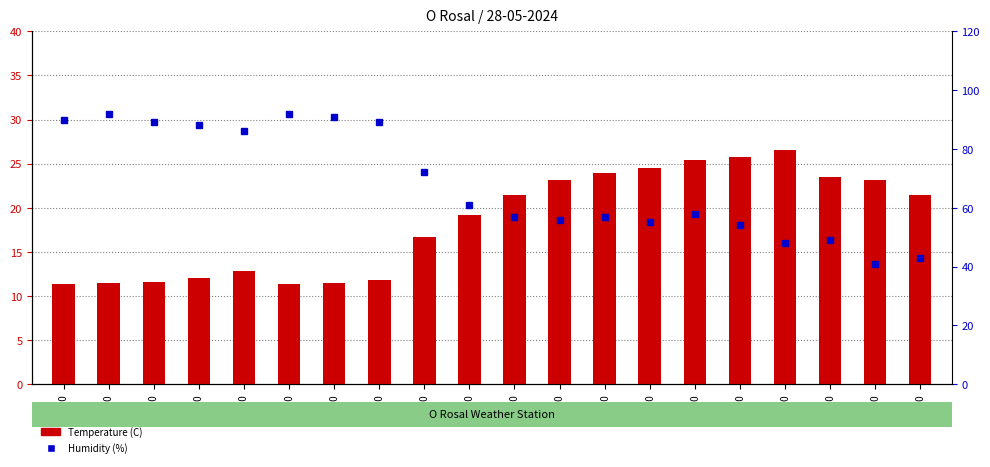

Is it true that Temperature (C) equals 16.7 at 09:00?

True